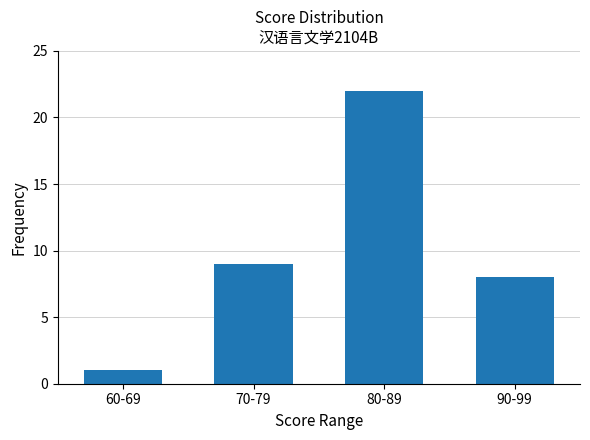

Reading left to right, transcribe all the data shown in this chart.

60-69=1	70-79=9	80-89=22	90-99=8